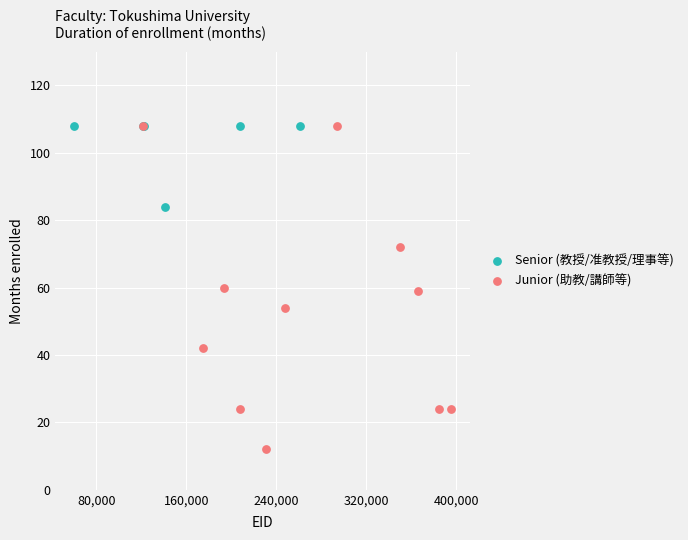

Which series contains the lowest Y value?

Junior (助教/講師等)